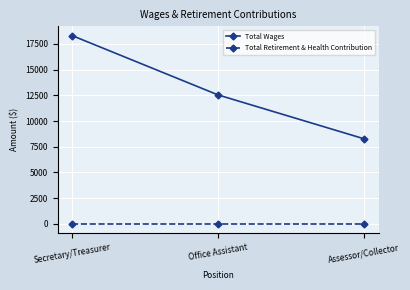

Reading right to left, what are all the values shown in this chart?

Total Wages: 8279	12539	18300
Total Retirement & Health Contribution: 0	0	0